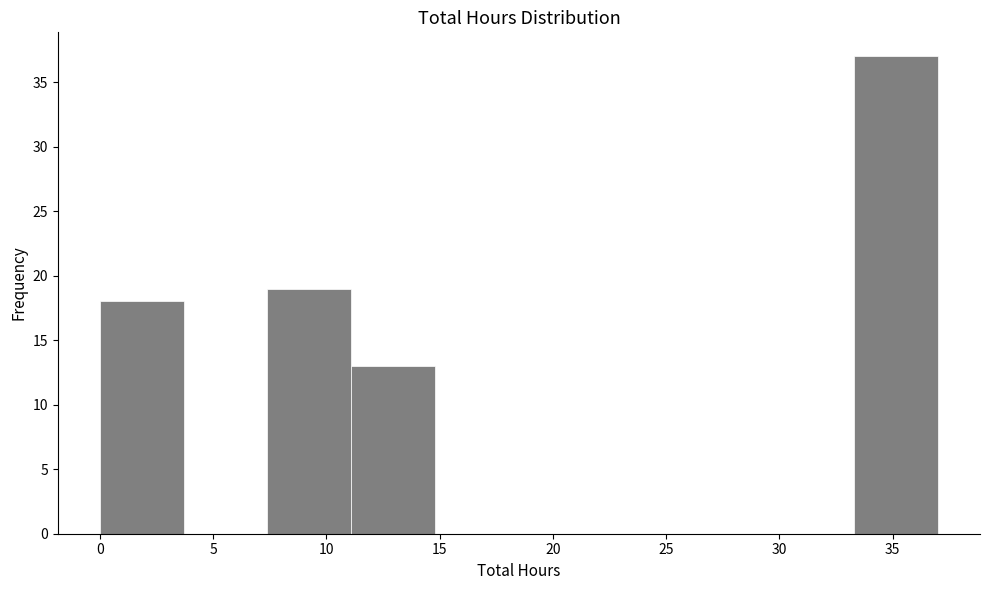

How tall is the bar that spans 7.4 to 11.1 on the x-axis? Neither the bar edges nor the heights are printed on the chart, so give them approximately, as read against the axes.

19